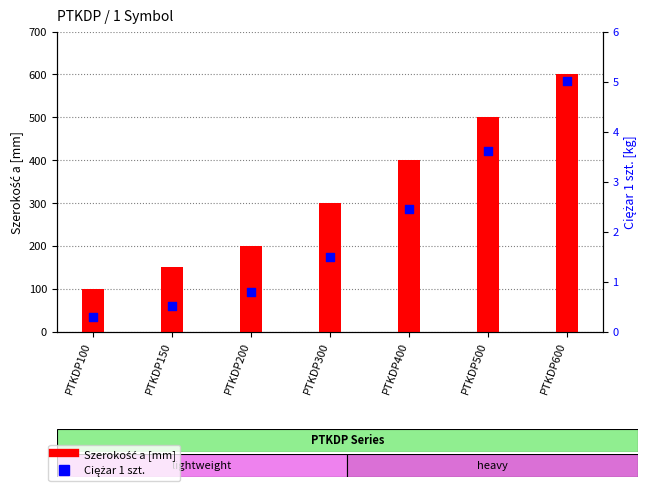

Which series has the widest spread of Y values?

Szerokość a [mm]